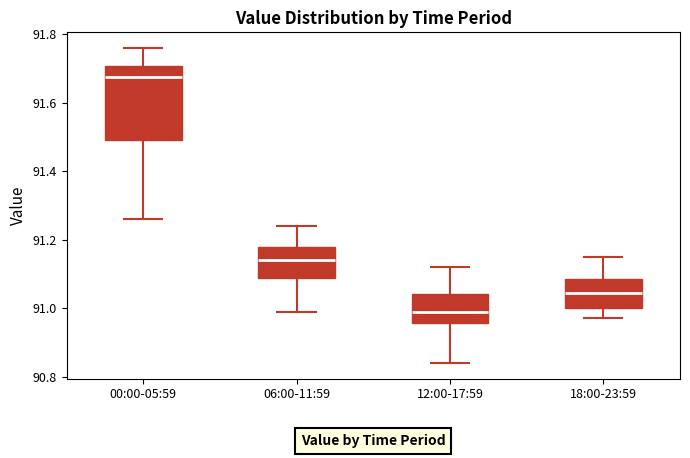

Where does the median line of the box for 06:00-11:59 sit on the y-axis? The values are not printed on the chart, so give them approximately, as read against the axis.

91.14